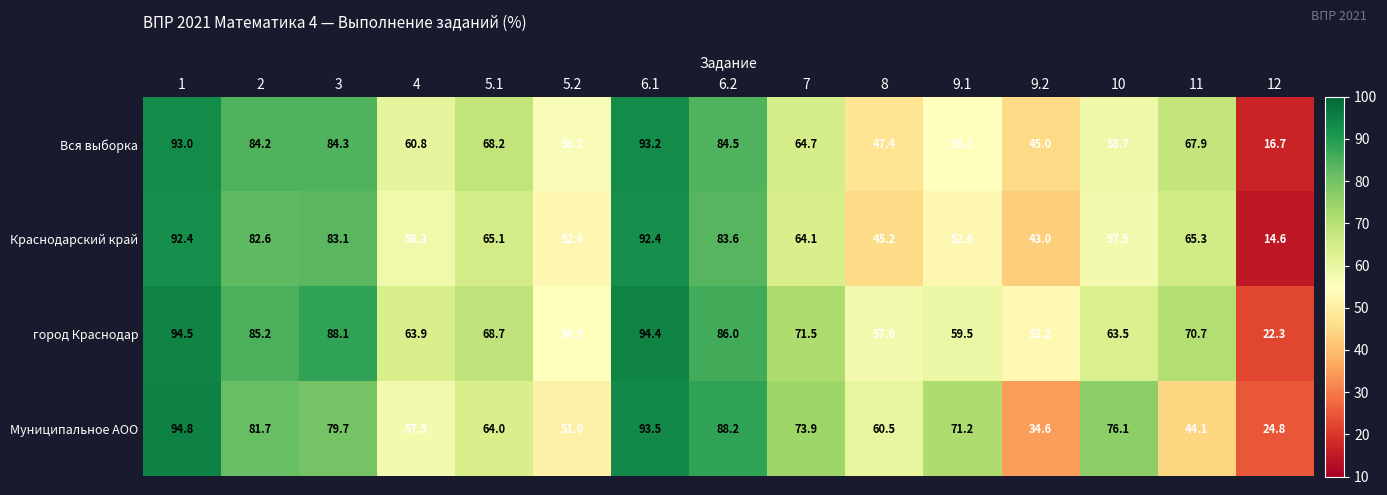

The Вся выборка series shows 47.4 at 8. True or false?

True